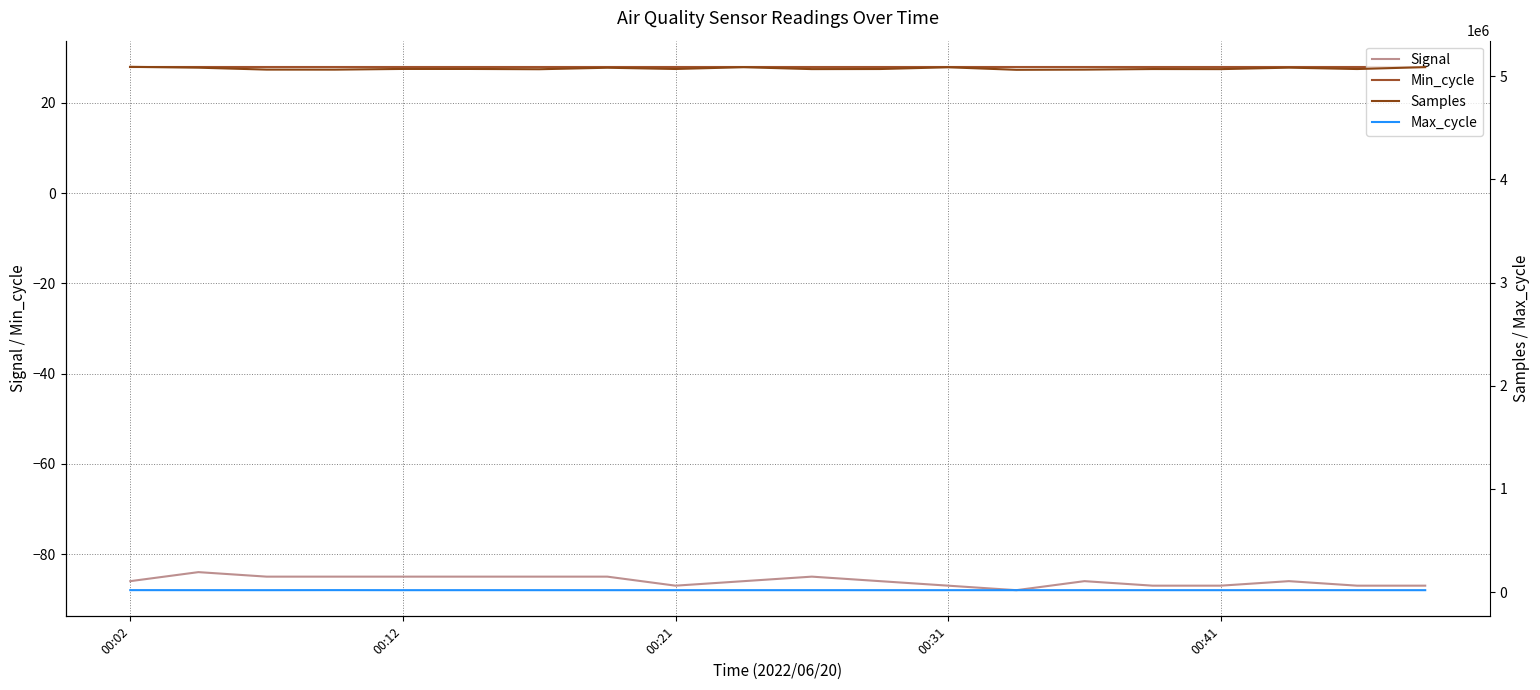

At which category is the sum across all series the highest?

00:02